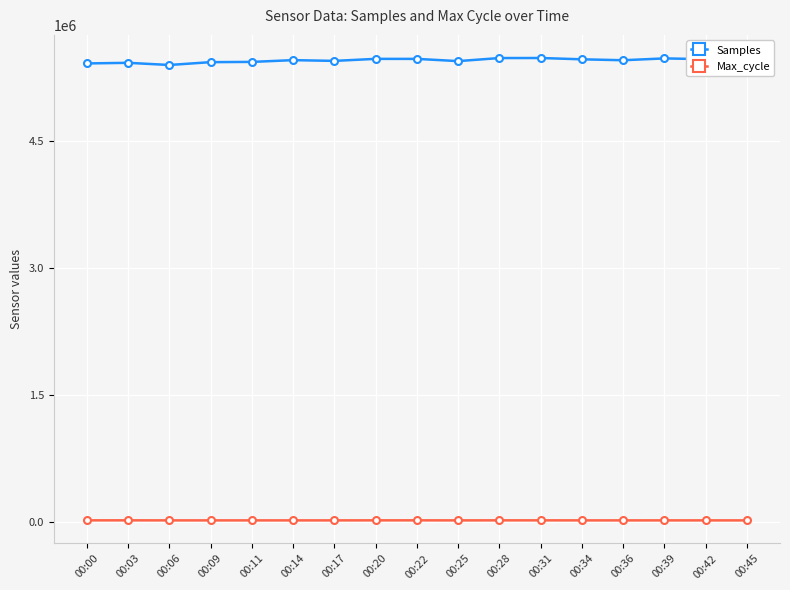

At how many categories does at least one series exceed 4184501?

17